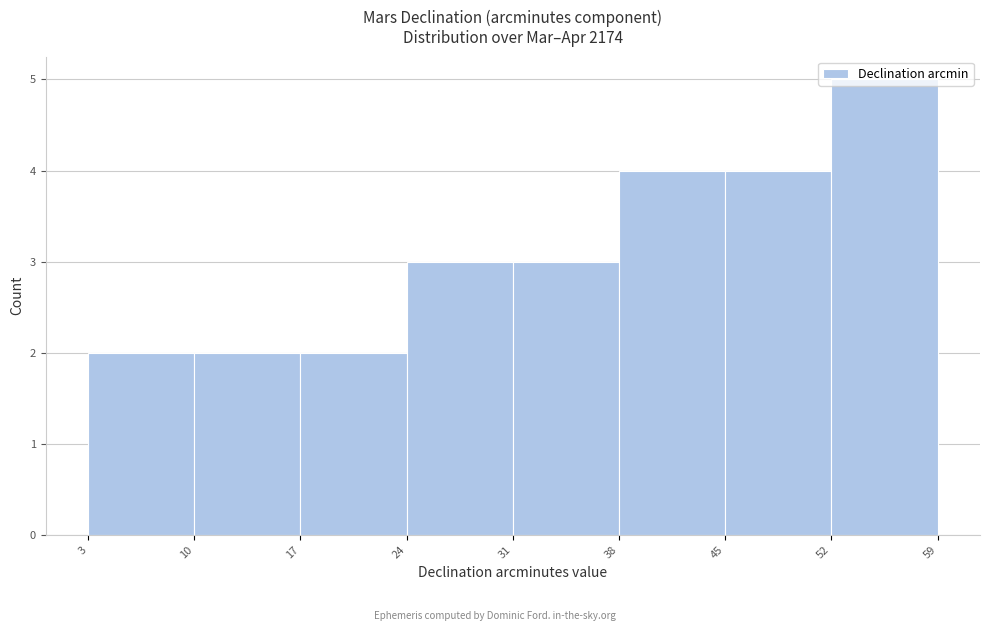

Reading left to right, transcribe this chart: for each bar, give the range it covers on the x-axis and its height. The values are not printed on the chart, so give them approximately, as read against the axis.

3 to 10: 2
10 to 17: 2
17 to 24: 2
24 to 31: 3
31 to 38: 3
38 to 45: 4
45 to 52: 4
52 to 59: 5